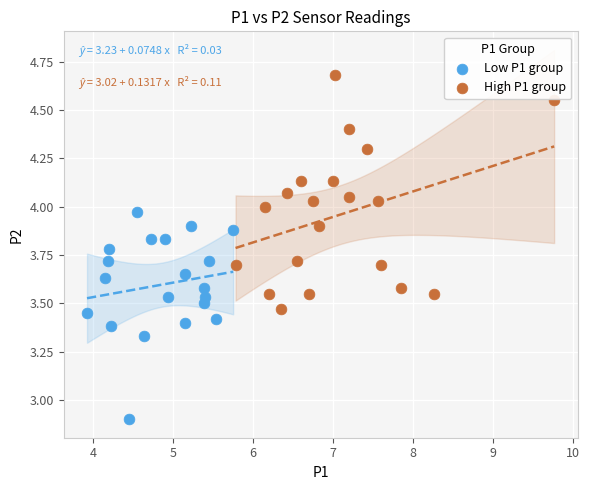

What are all the series names shown in the legend?

Low P1 group, High P1 group